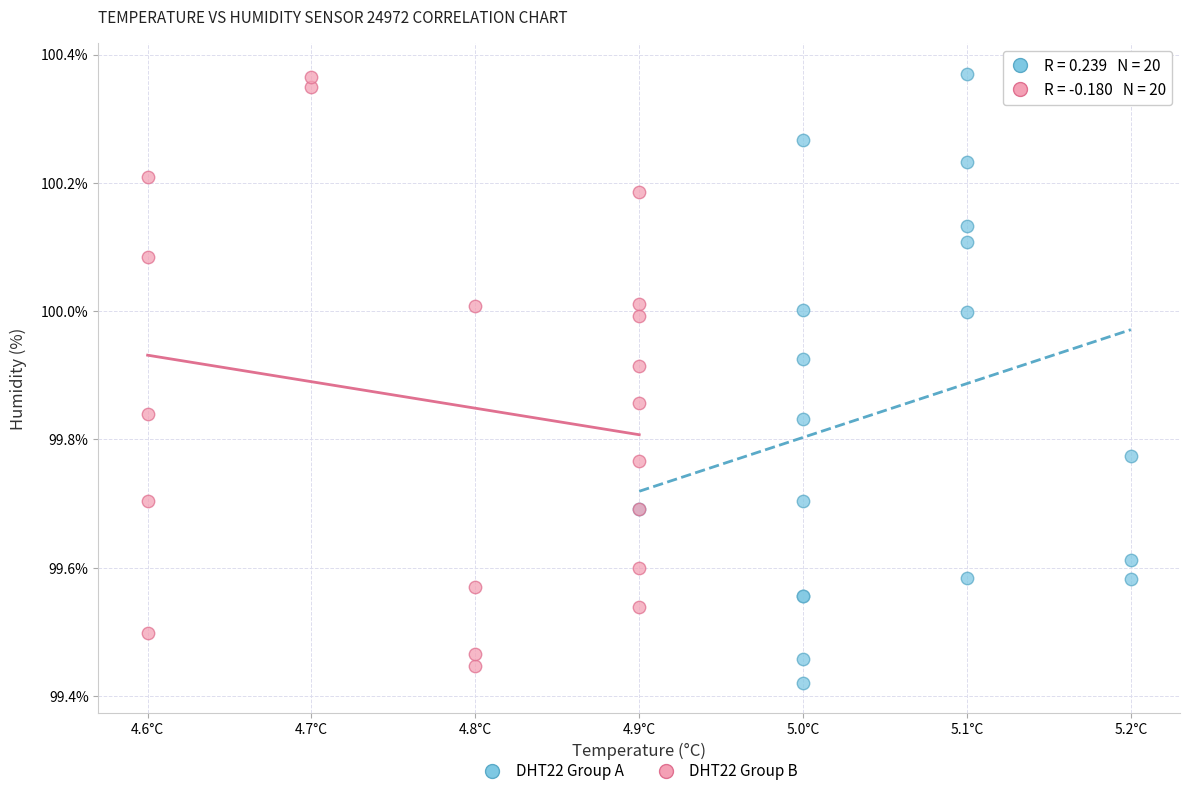

What are all the series names shown in the legend?

DHT22 Group A, DHT22 Group B